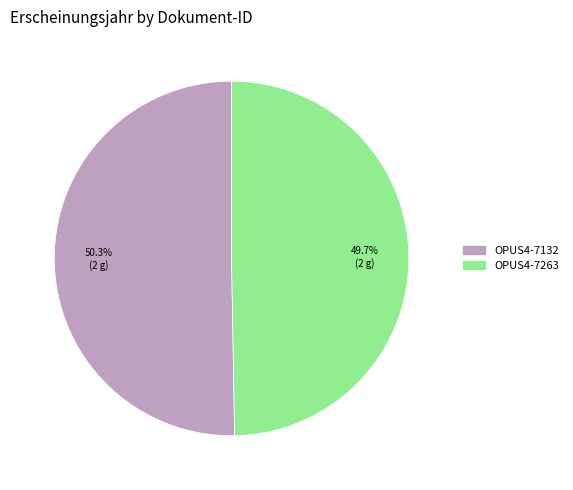

Approximately how many times larger is the value at OPUS4-7132 compared to OPUS4-7263?

1.0